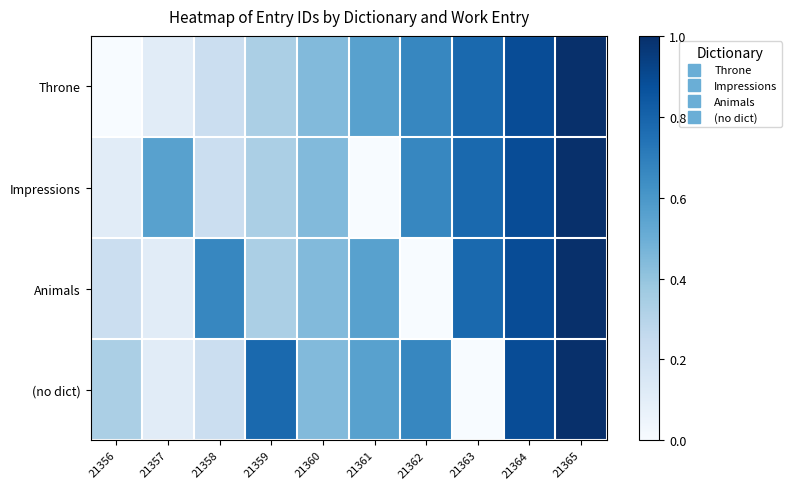

Reading left to right, list all the values displayed in this chart.

Throne: 21356=0.0	21357=0.1	21358=0.2	21359=0.3	21360=0.4	21361=0.6	21362=0.7	21363=0.8	21364=0.9	21365=1.0
Impressions: 21356=0.1	21357=0.6	21358=0.2	21359=0.3	21360=0.4	21361=0.0	21362=0.7	21363=0.8	21364=0.9	21365=1.0
Animals: 21356=0.2	21357=0.1	21358=0.7	21359=0.3	21360=0.4	21361=0.6	21362=0.0	21363=0.8	21364=0.9	21365=1.0
(no dict): 21356=0.3	21357=0.1	21358=0.2	21359=0.8	21360=0.4	21361=0.6	21362=0.7	21363=0.0	21364=0.9	21365=1.0